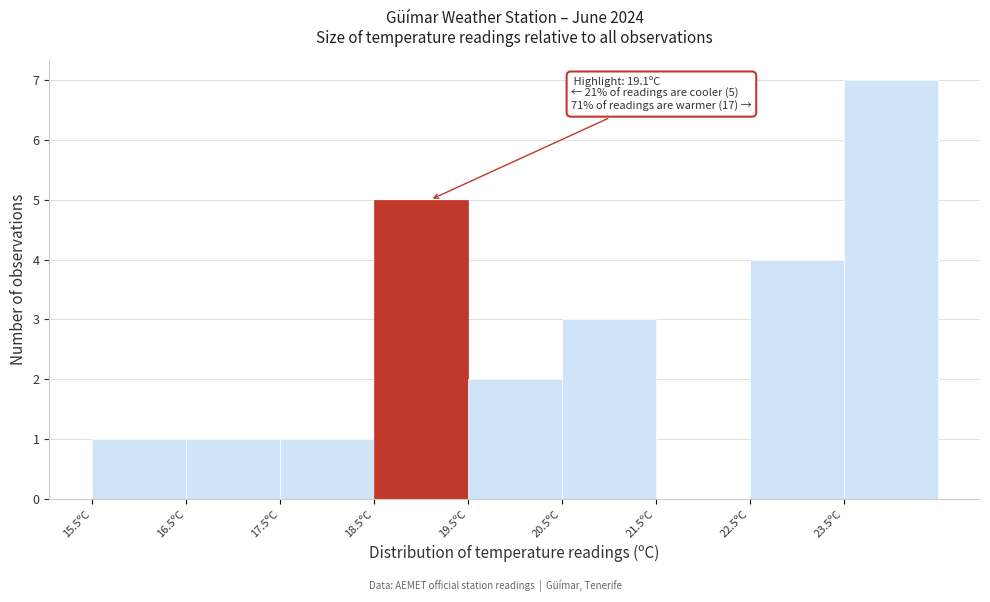

Which range on the x-axis has the tallest bar?

23.5 to 24.5